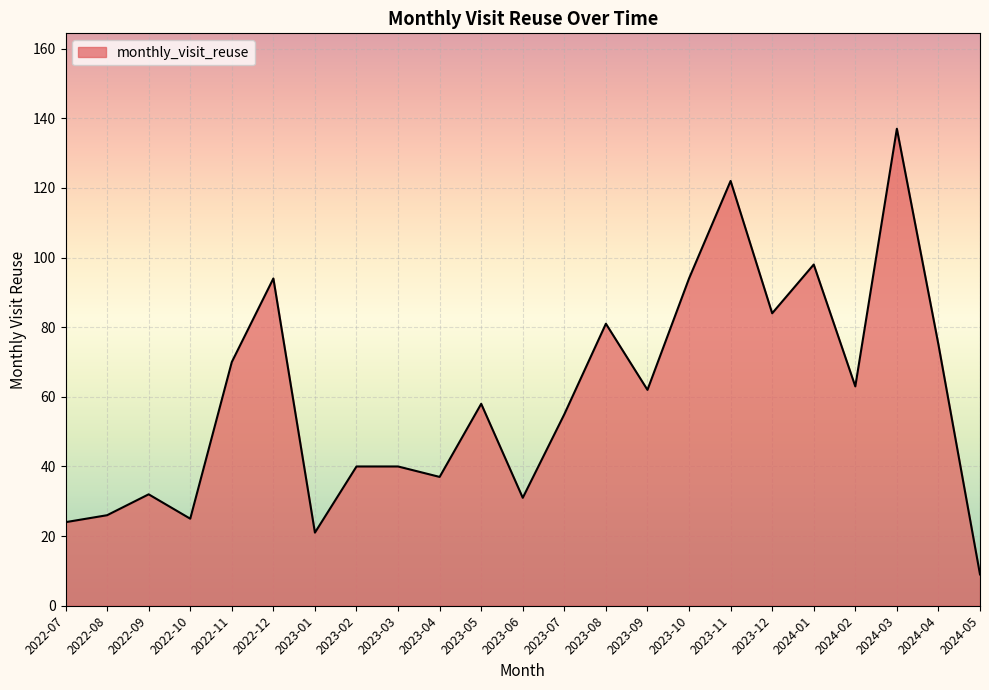

What is the approximate value at 2023-03, to the nearest 10?

40